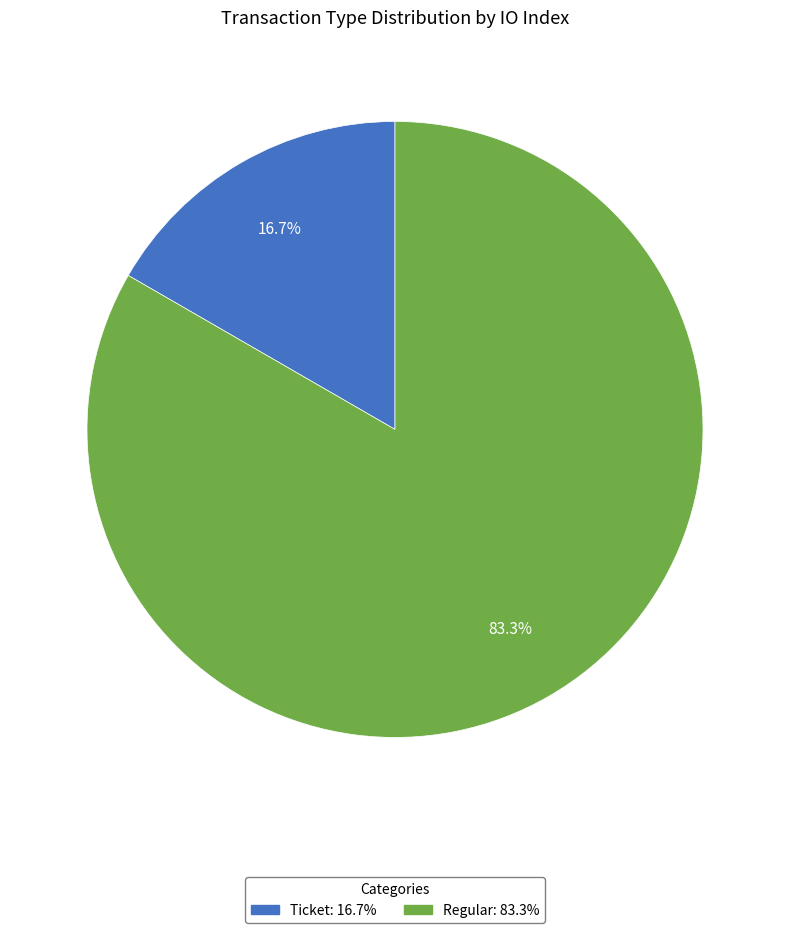

Does any single category account for the majority?

Yes